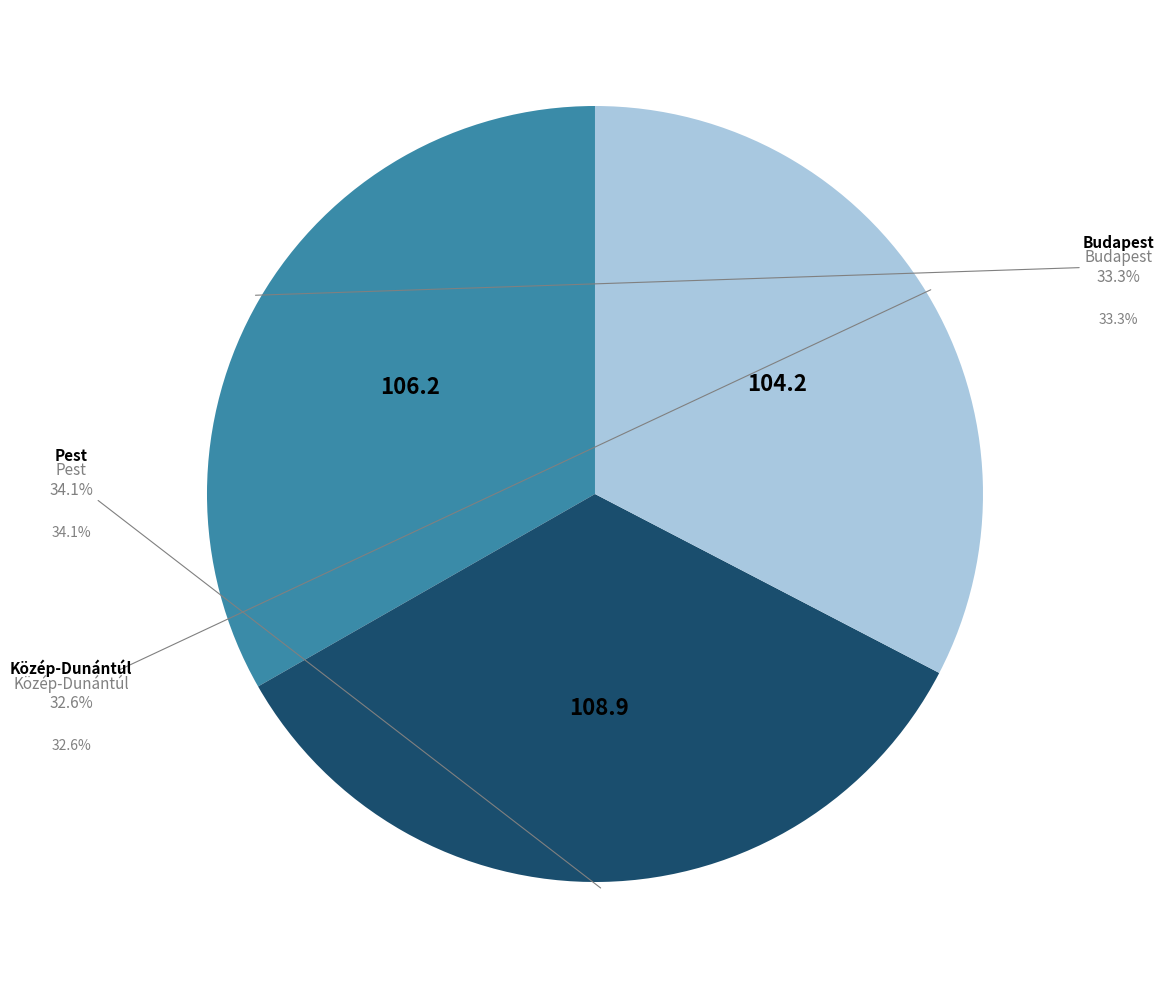

Is there any slice that represents more than half of the pie?

No